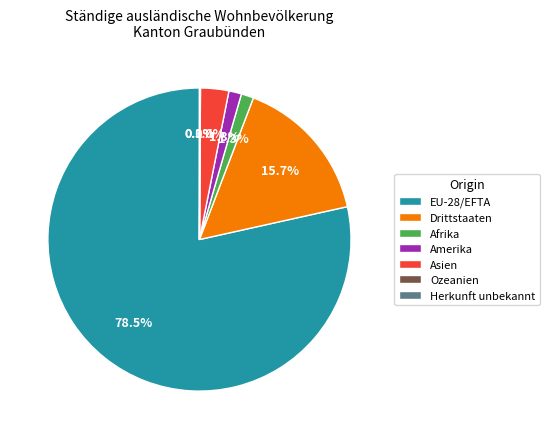

Is it true that Afrika is 11% of the pie?

False